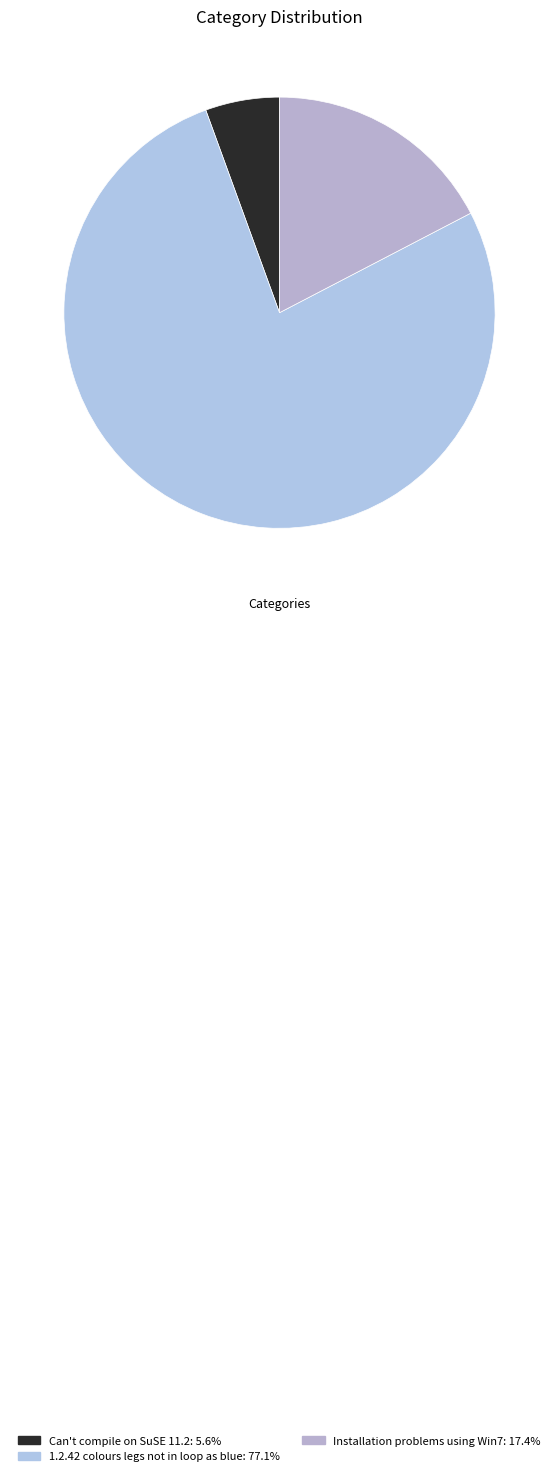

Which slice is the largest?

1.2.42 colours legs not in loop as blue